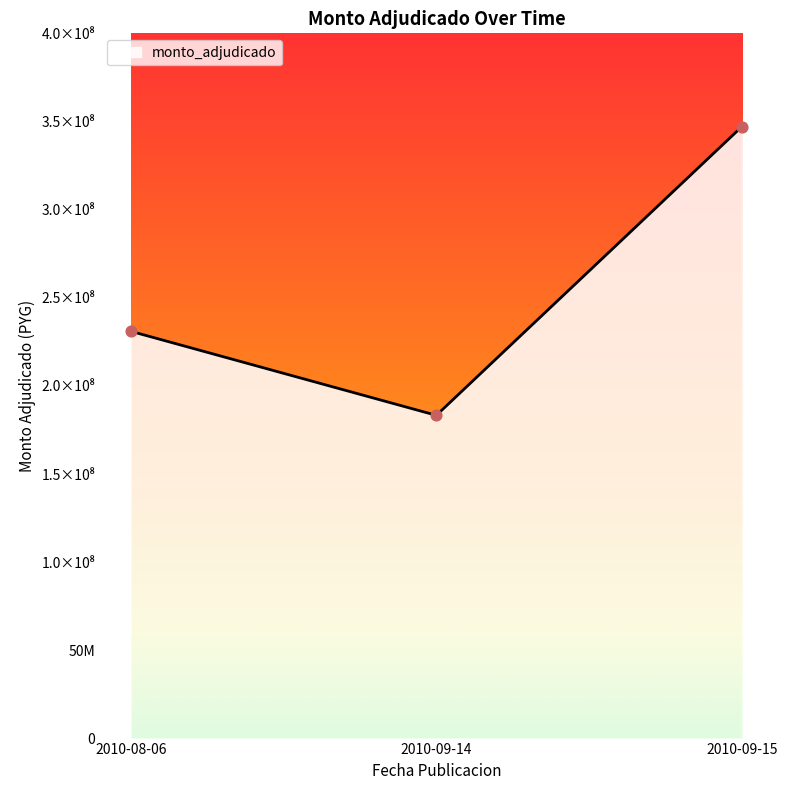

Which has a higher value, 2010-09-15 or 2010-09-14?

2010-09-15